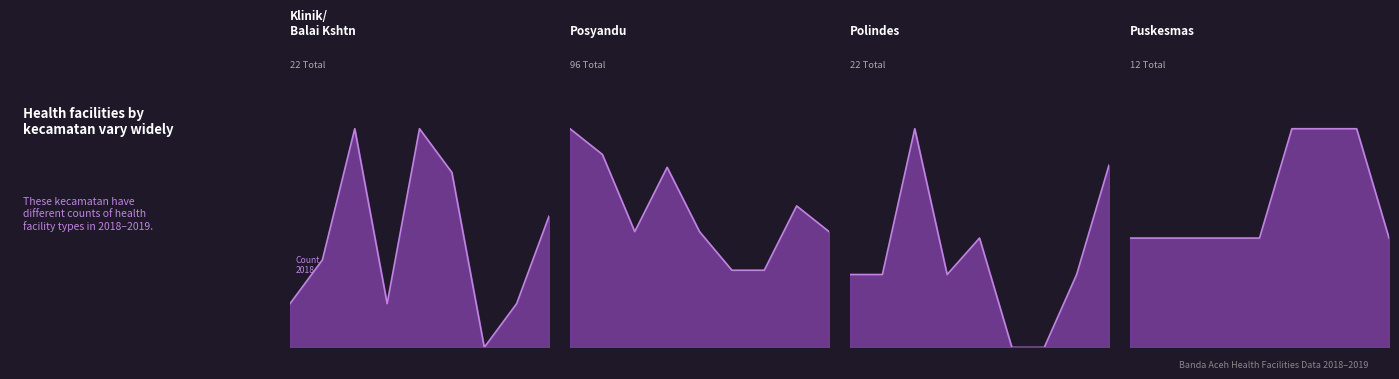

Which series has the widest spread of values?

Posyandu_th 2018